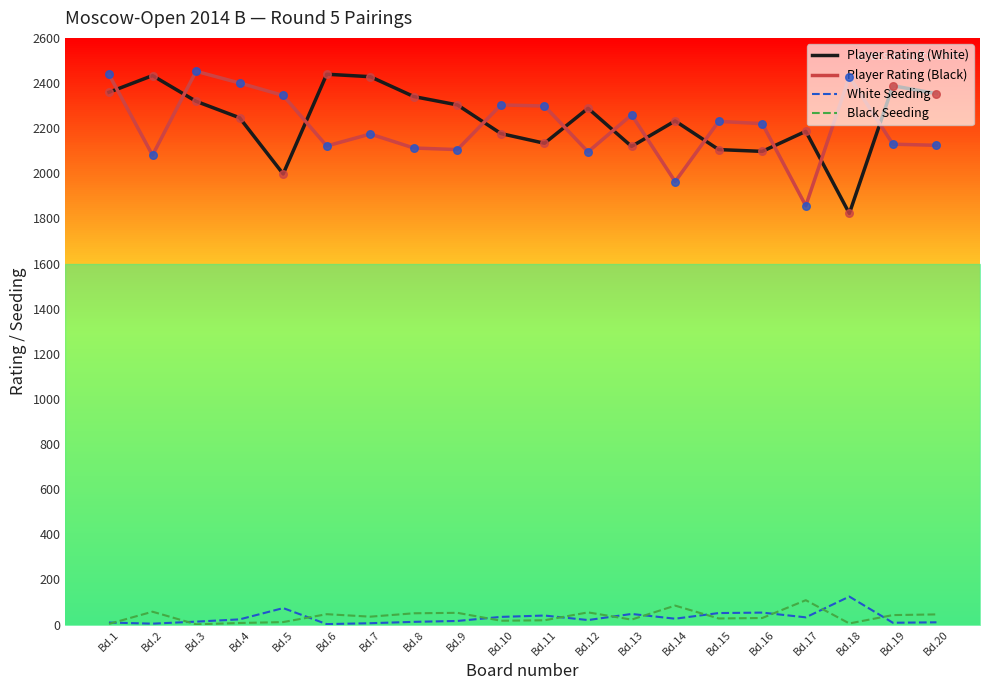

Which series has the largest total across all categories?

Player Rating (White)